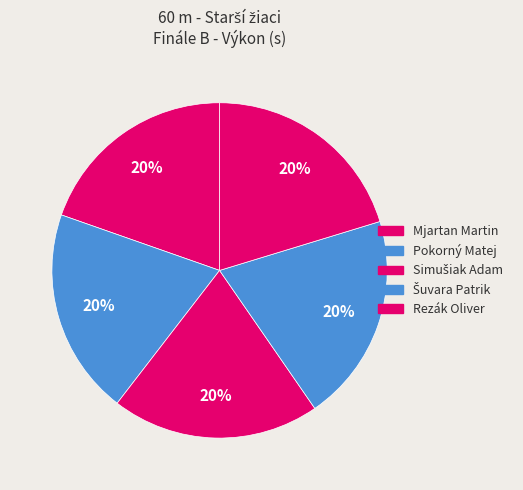

What percentage is NOT represented by Rezák Oliver?

79.7%